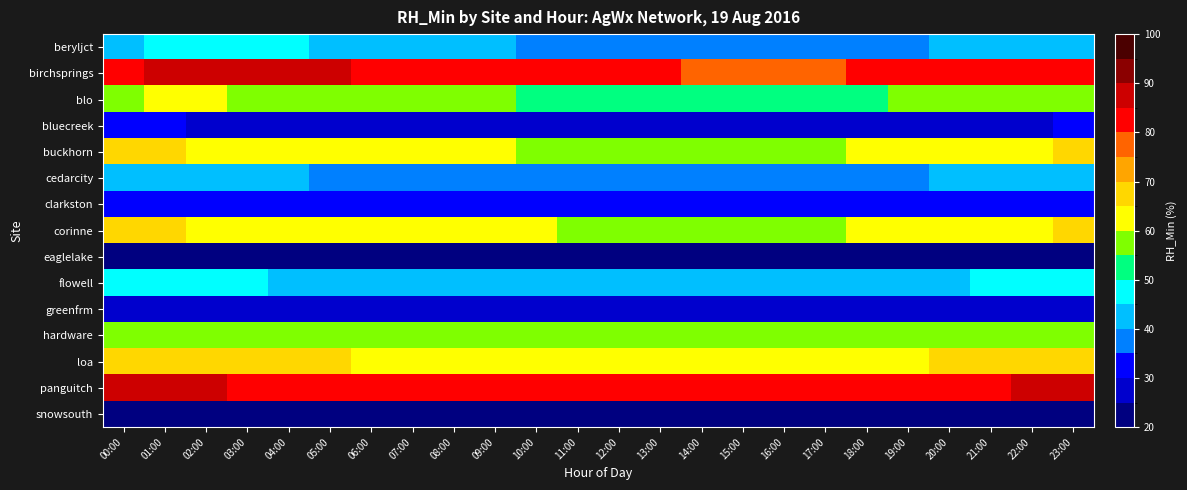

Rank the series at 08:00 from lowest to highest value.

eaglelake, snowsouth, greenfrm, bluecreek, clarkston, cedarcity, beryljct, flowell, blo, hardware, buckhorn, corinne, loa, panguitch, birchsprings